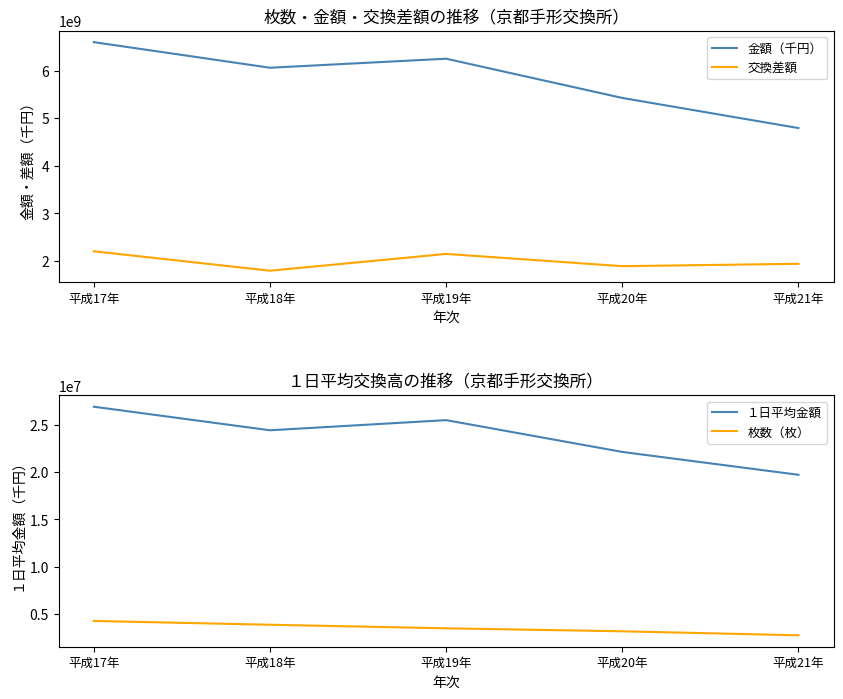

At 平成21年, list the series in order from smallest to largest.

枚数（枚）, １日平均金額, 交換差額, 金額（千円）